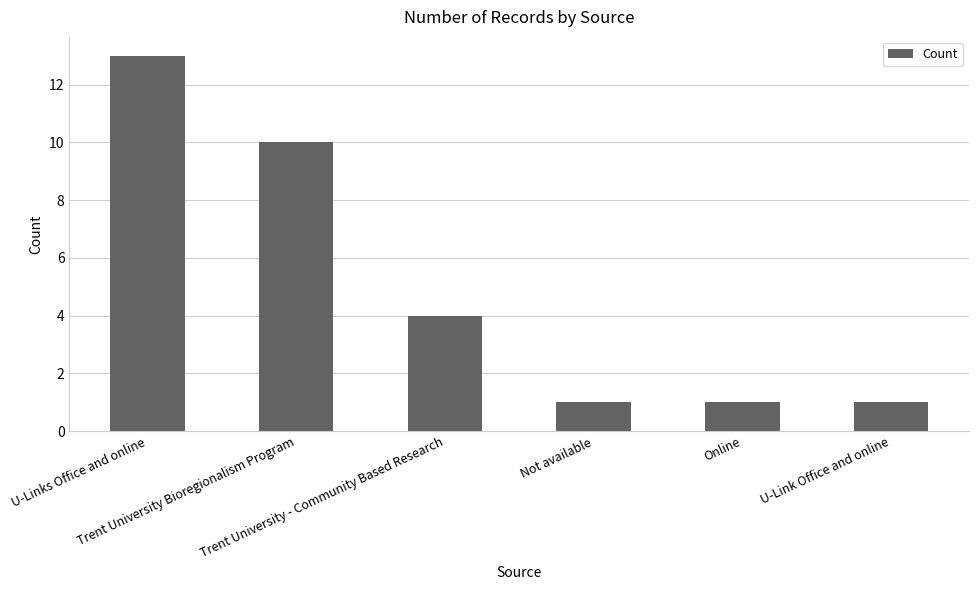

What is the minimum value shown in the chart?

1